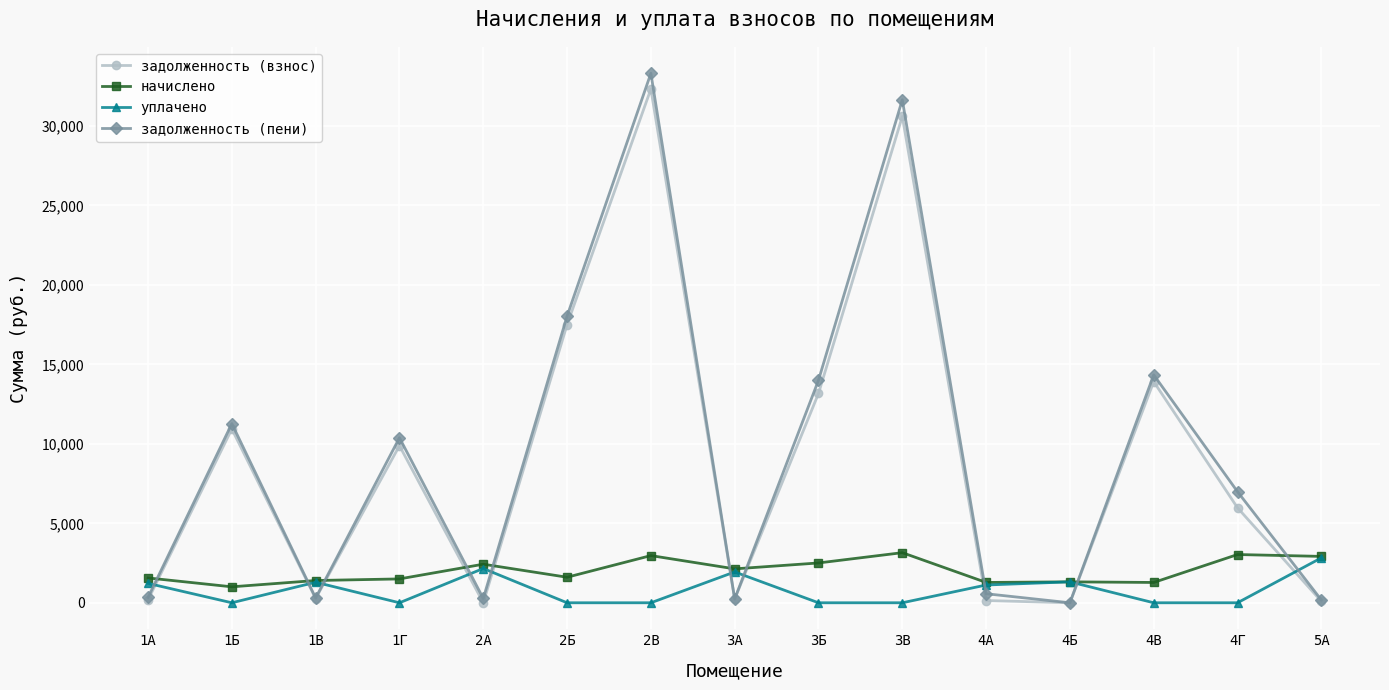

List the series in order of their peak value, highest first.

задолженность (пени), задолженность (взнос), начислено, уплачено